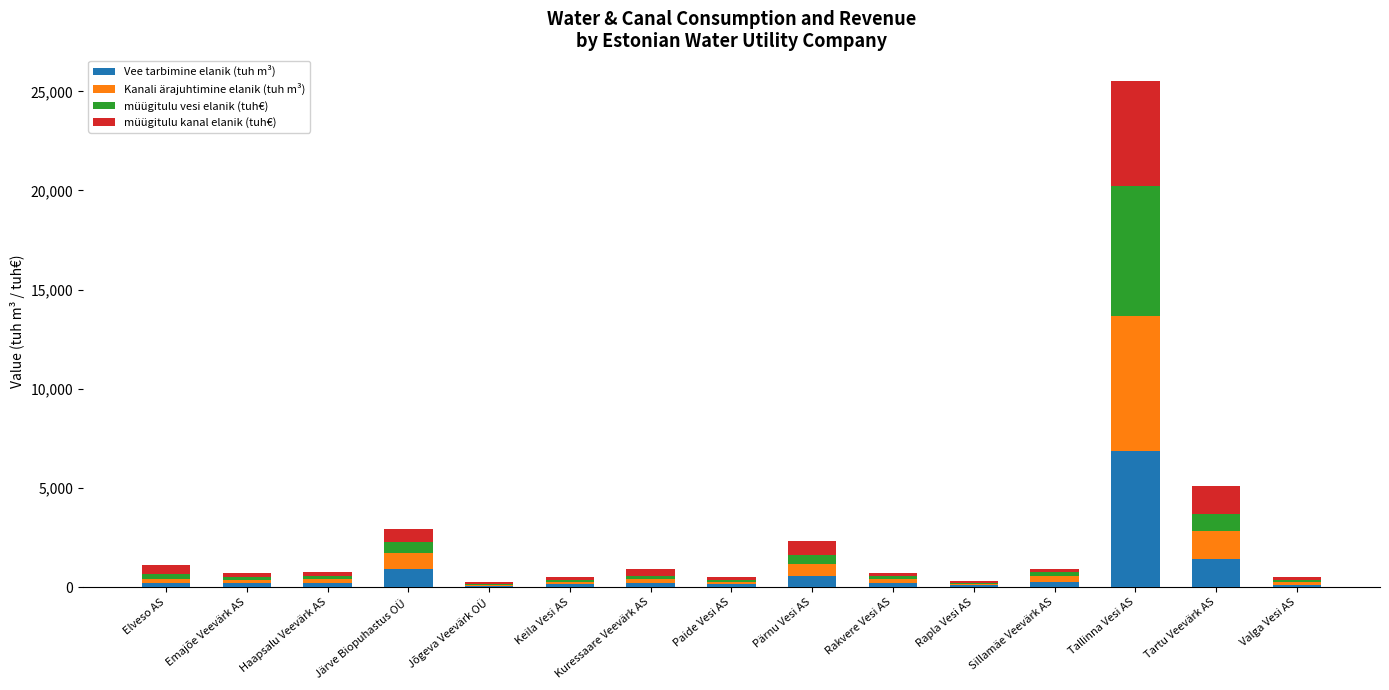

At which category is the sum across all series the highest?

Tallinna Vesi AS